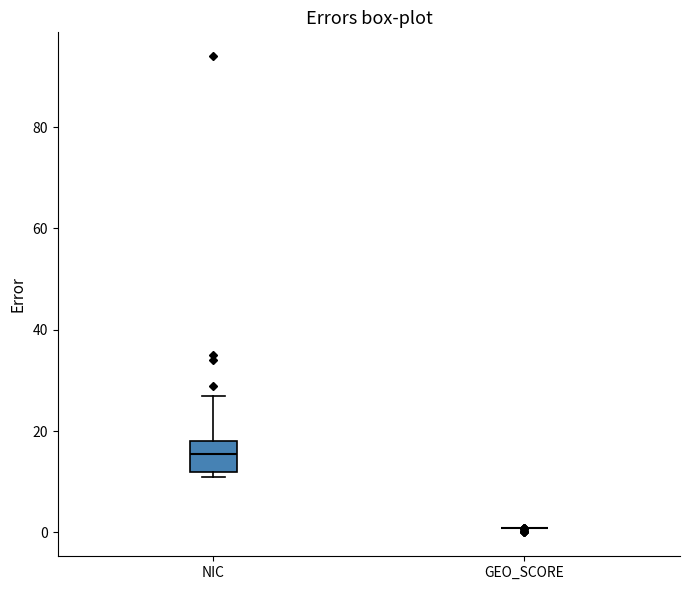

Reading left to right, read every box against the y-axis: the position of its median line, the range the box covers, and the ends of its whiskers. The values are not printed on the chart, so give them approximately, as read against the axis.

NIC: median 16, box 12 to 18, whiskers 12 (just below the box's lower edge) to 28
GEO_SCORE: box collapsed to a line at 0, whiskers 0 to 0